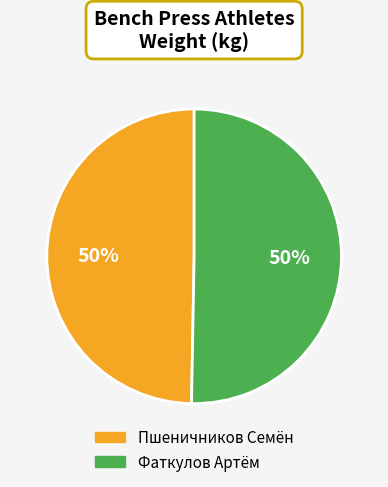

What is the ratio of the value at Фаткулов Артём to the value at Пшеничников Семён?

1.0